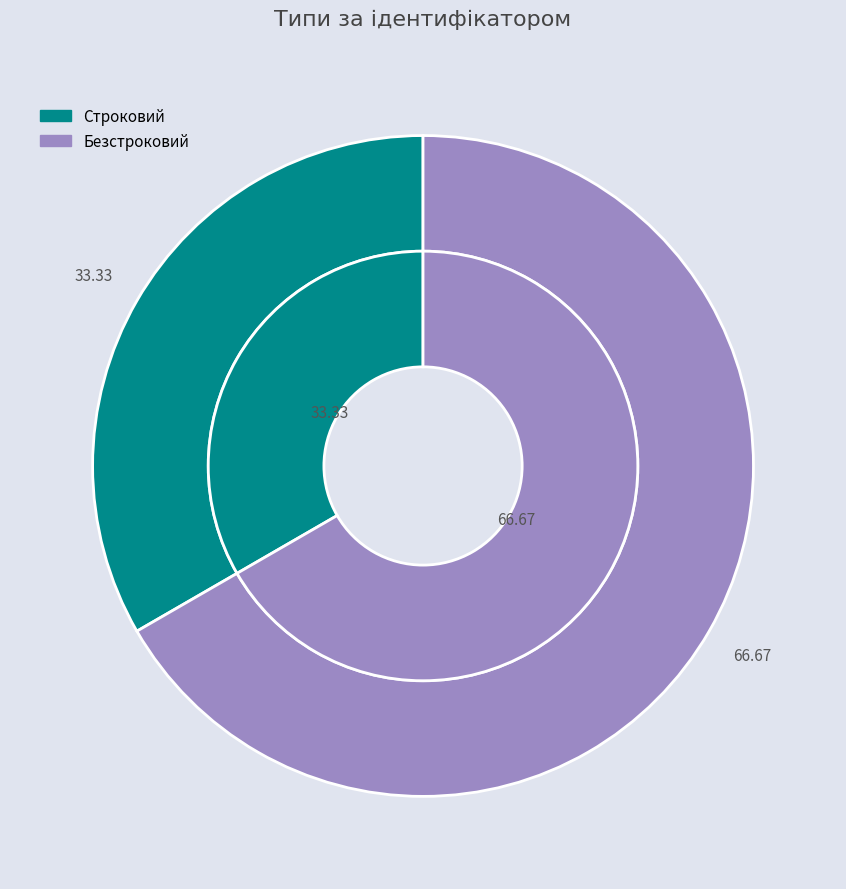

Count the number of slices in the pie.

2